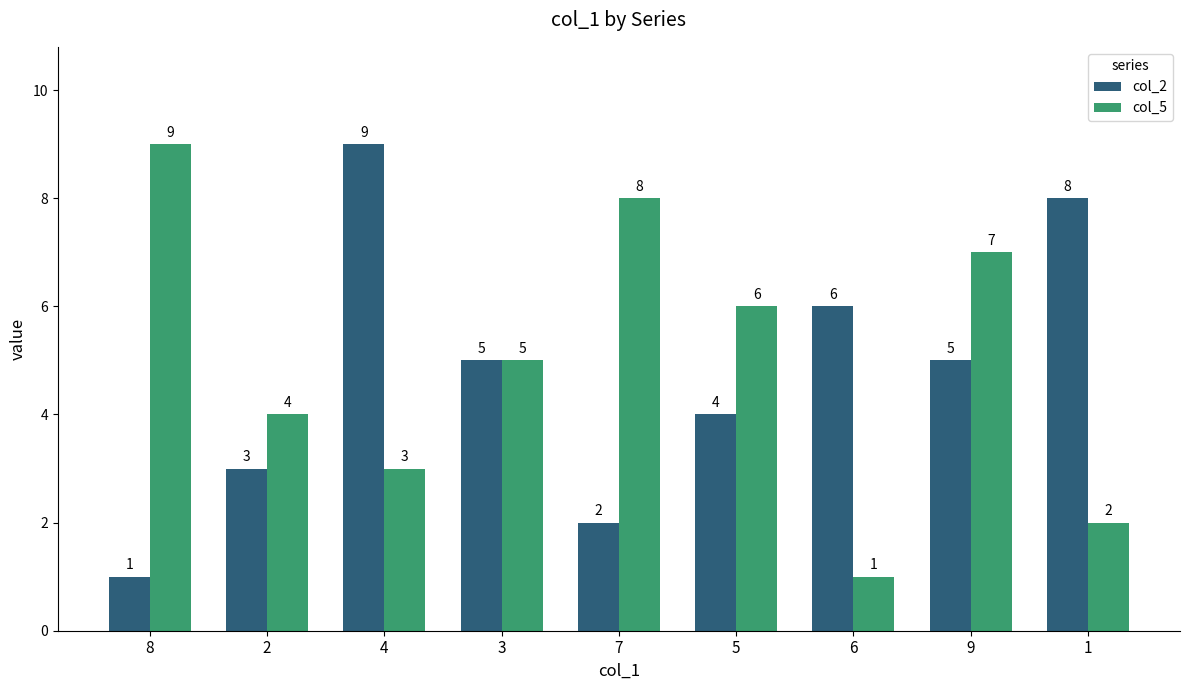

What is the total value across all series at 7?

10